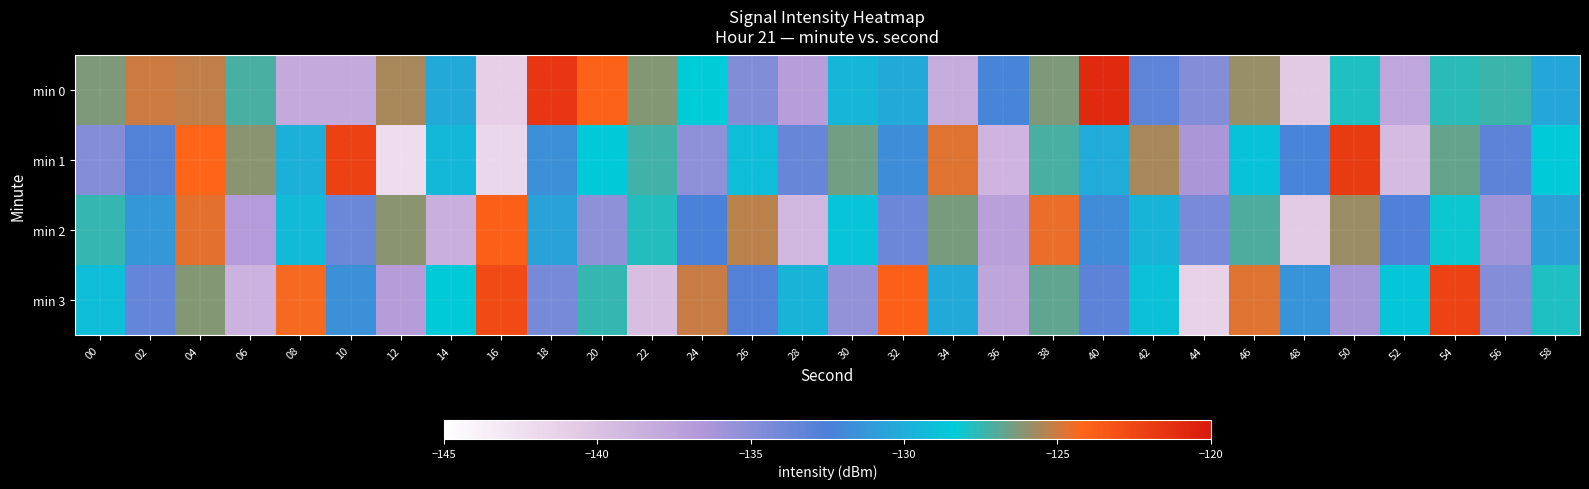

Reading left to right, list all the values displayed in this chart.

min 0: 00=-126.3	02=-125.1	04=-125.3	06=-127.2	08=-138.0	10=-138.0	12=-125.6	14=-130.2	16=-141.0	18=-121.6	20=-123.9	22=-126.2	24=-128.3	26=-134.7	28=-137.0	30=-129.5	32=-130.2	34=-138.2	36=-132.1	38=-126.3	40=-121.0	42=-133.3	44=-134.8	46=-125.9	48=-140.5	50=-127.9	52=-137.7	54=-127.7	56=-127.4	58=-130.4
min 1: 00=-134.8	02=-132.8	04=-124.2	06=-126.1	08=-129.9	10=-122.2	12=-142.2	14=-129.5	16=-141.7	18=-131.6	20=-128.4	22=-127.3	24=-135.2	26=-129.1	28=-133.6	30=-126.5	32=-131.8	34=-124.7	36=-138.9	38=-127.2	40=-130.1	42=-125.6	44=-136.4	46=-128.8	48=-132.3	50=-121.9	52=-139.5	54=-126.7	56=-133.1	58=-128.4
min 2: 00=-127.5	02=-131.2	04=-124.6	06=-136.8	08=-129.3	10=-133.7	12=-126.1	14=-138.5	16=-123.9	18=-130.6	20=-135.2	22=-127.8	24=-132.4	26=-125.3	28=-139.1	30=-128.7	32=-133.8	34=-126.4	36=-137.2	38=-124.5	40=-131.9	42=-129.6	44=-134.3	46=-127.1	48=-140.7	50=-125.8	52=-132.6	54=-128.2	56=-135.9	58=-130.8
min 3: 00=-129.1	02=-133.5	04=-126.2	06=-138.7	08=-124.3	10=-131.6	12=-136.9	14=-128.4	16=-122.7	18=-134.2	20=-127.5	22=-139.8	24=-125.1	26=-132.8	28=-129.6	30=-135.4	32=-123.9	34=-130.2	36=-137.6	38=-126.8	40=-133.1	42=-128.9	44=-141.3	46=-124.7	48=-131.4	50=-136.2	52=-128.6	54=-122.3	56=-134.8	58=-127.9